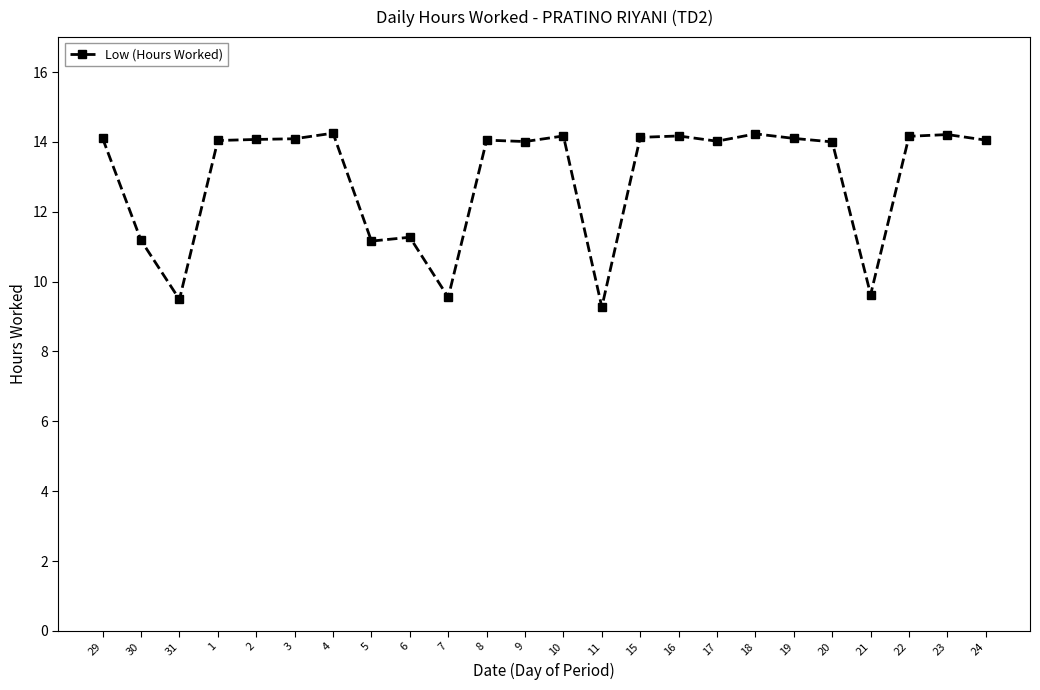

What is the sum of all values?

311.4